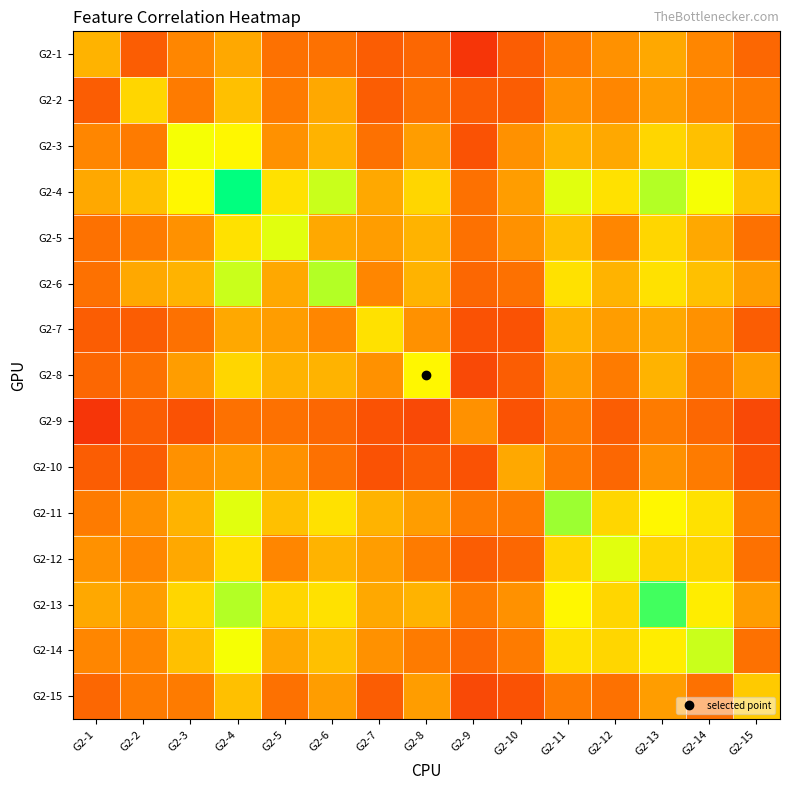

At which category does the chart reach its minimum across all series?

G2-9